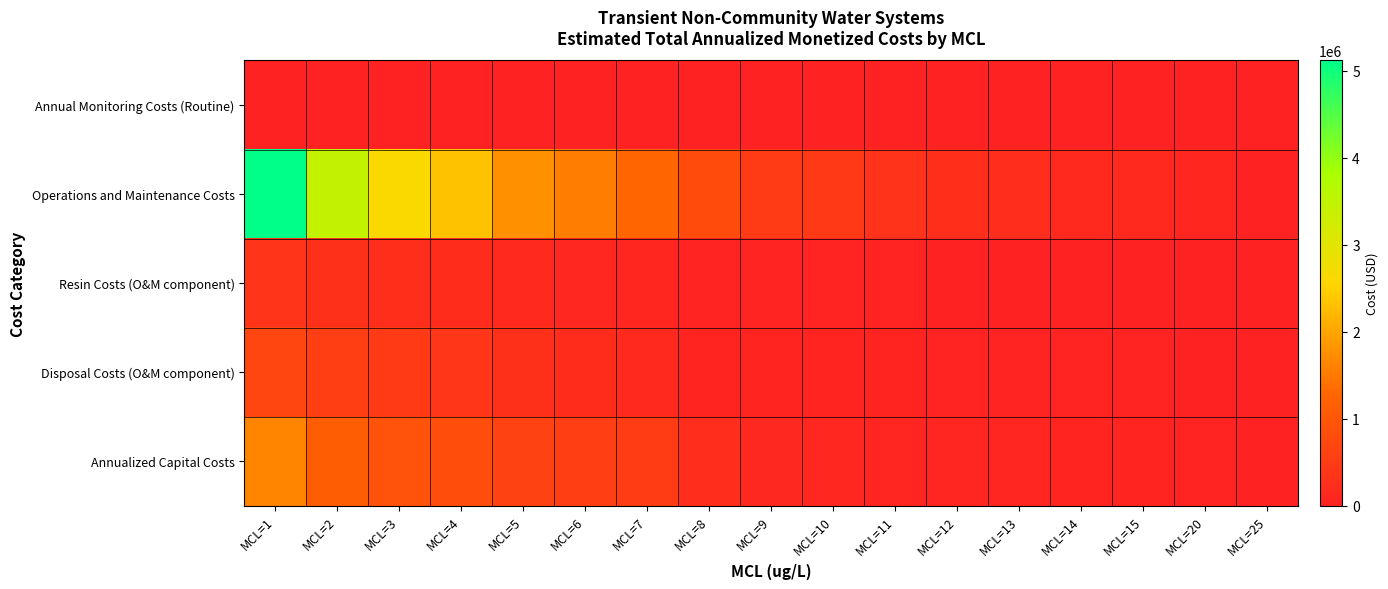

Which series has the largest range (max minus min)?

Operations and Maintenance Costs